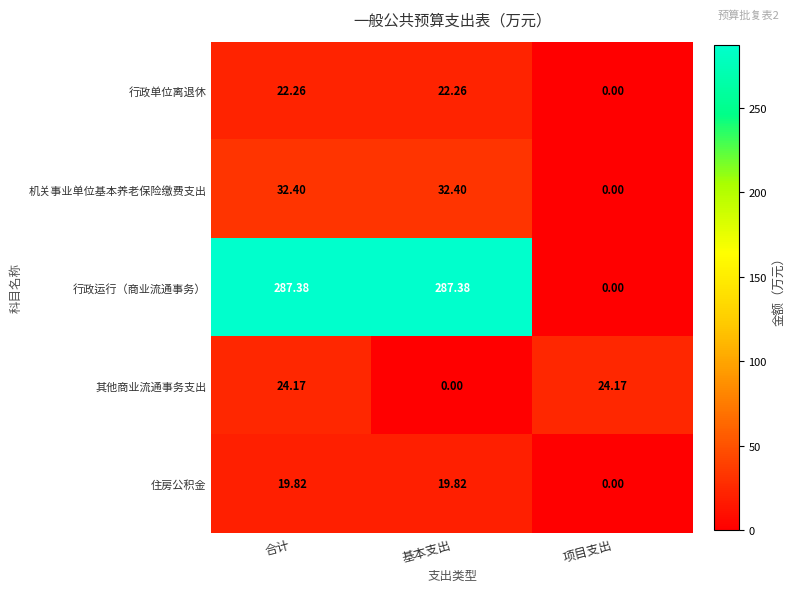

Is the value of 机关事业单位基本养老保险缴费支出 at 合计 greater than the value of 其他商业流通事务支出 at 合计?

Yes